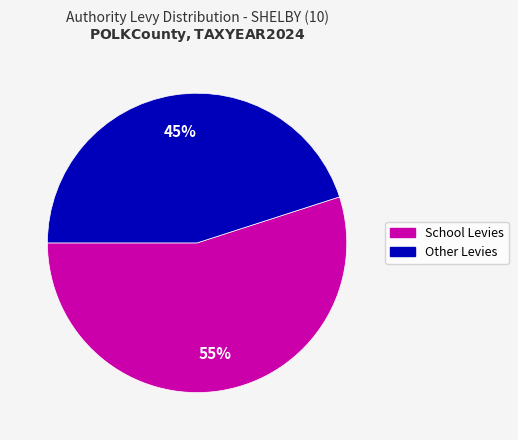

To the nearest percent, what is the difference between the largest and smallest slice percentages?

10%